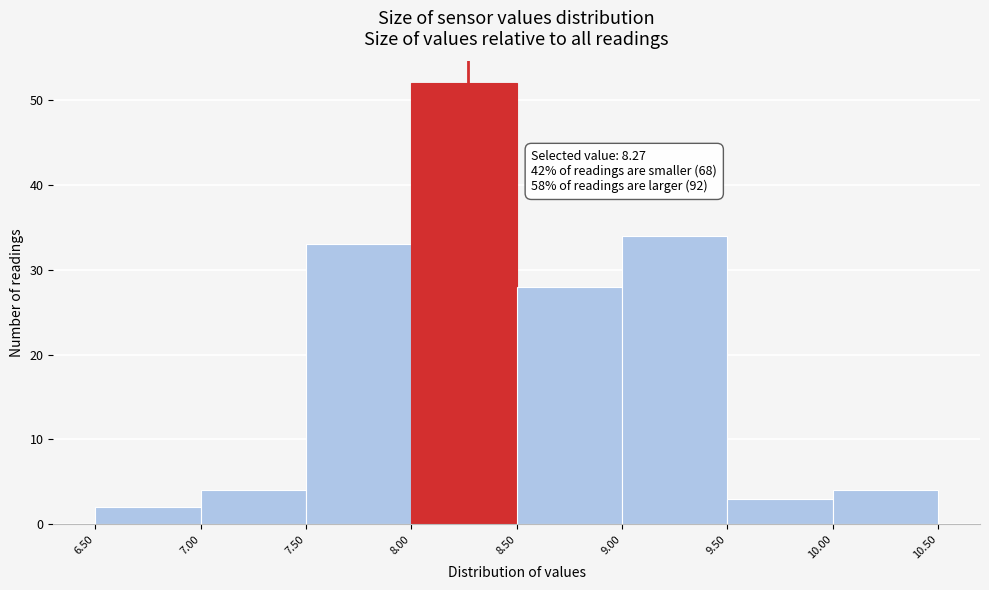

Which range on the x-axis has the tallest bar?

8.00 to 8.50